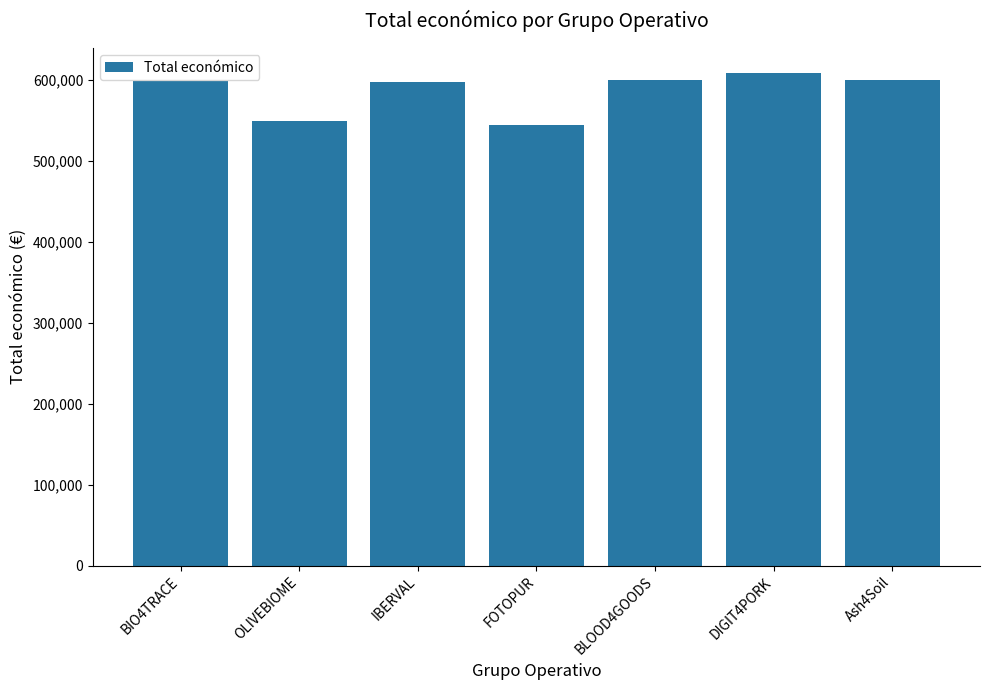

Is it true that the value at OLIVEBIOME is 268422?

False